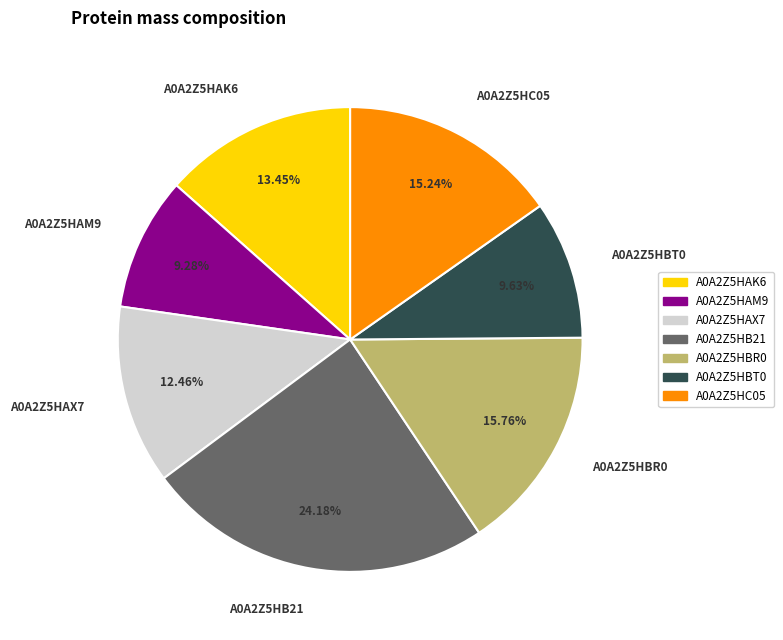

Which has a higher value, A0A2Z5HB21 or A0A2Z5HAK6?

A0A2Z5HB21